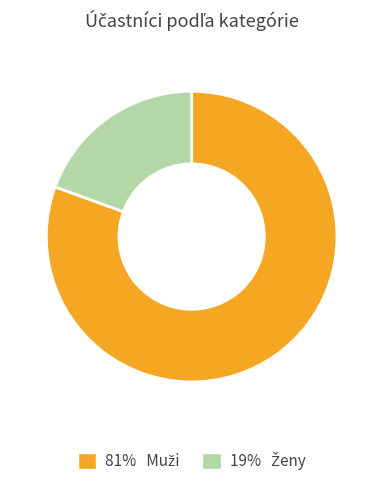

Does any single category account for the majority?

Yes